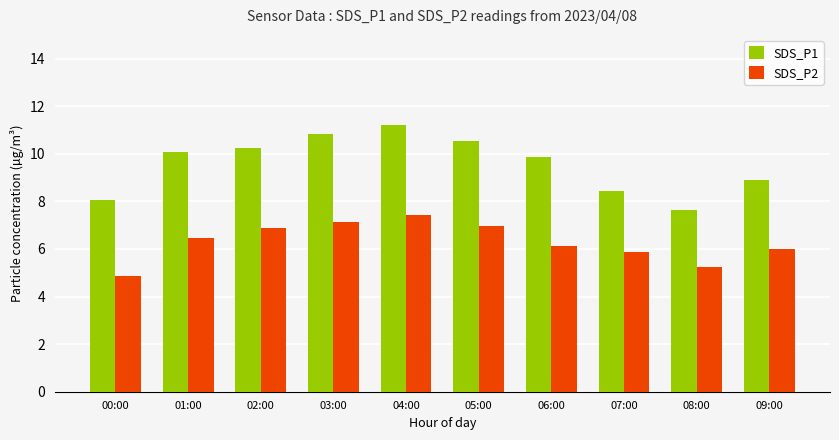

What are all the series names shown in the legend?

SDS_P1, SDS_P2